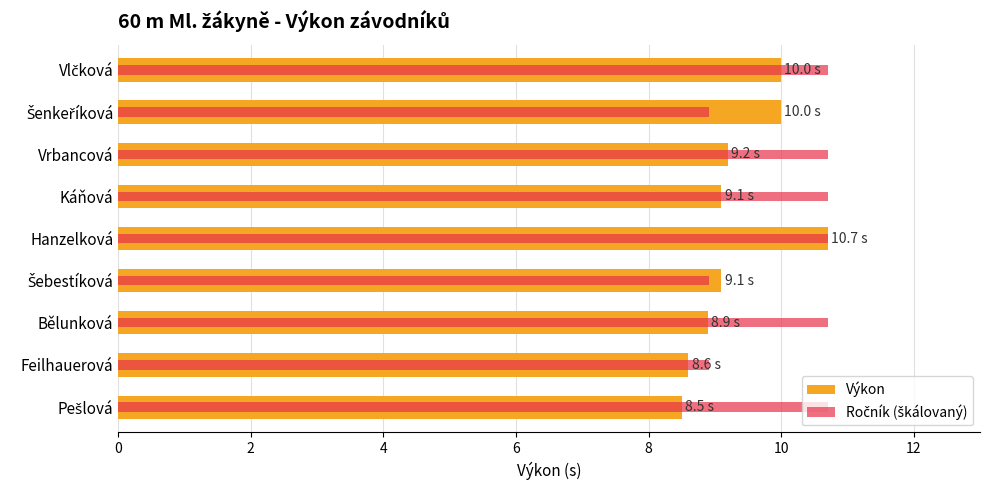

Where is Ročník (škálovaný) nearest to the value 9?

Feilhauerová